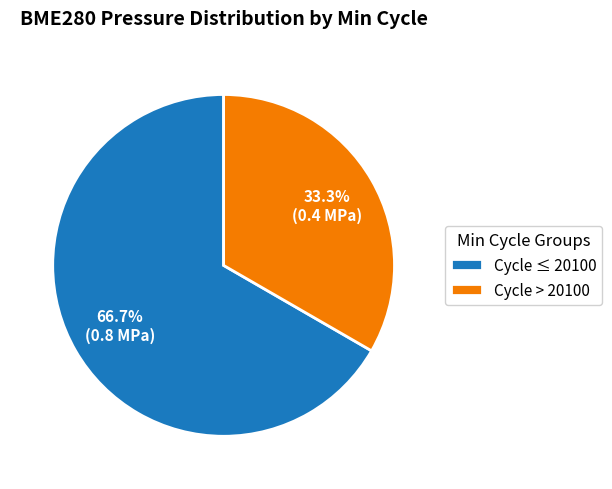

Is there a majority slice in this chart?

Yes